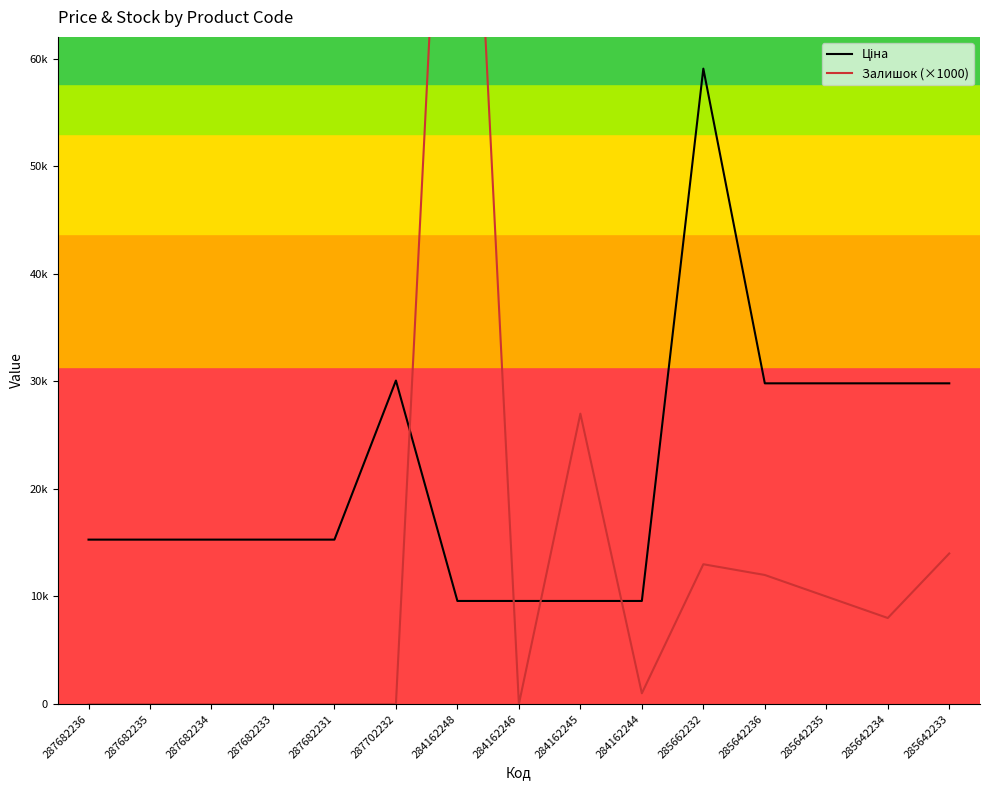

Rank the series at 285642233 from highest to lowest value.

Ціна, Залишок (×1000)